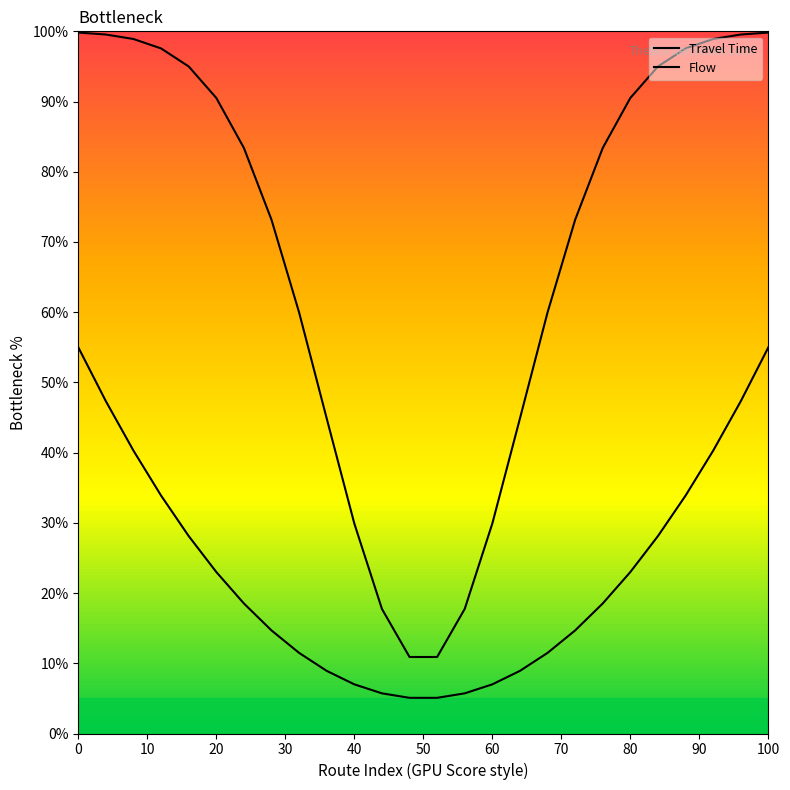

What is the greatest value displayed?

99.8